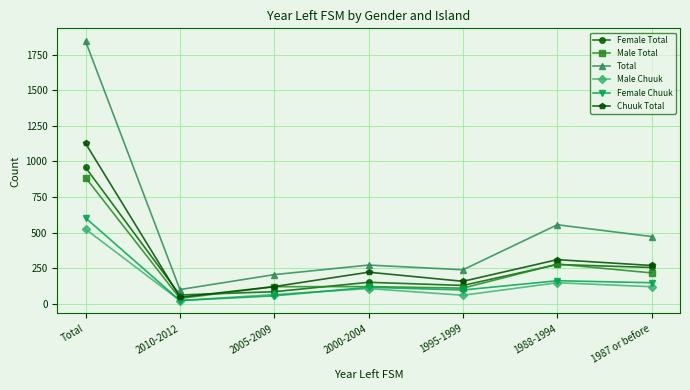

Which series has the largest total across all categories?

Total